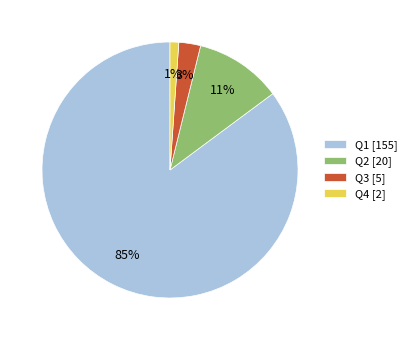

To the nearest percent, what percentage of the pie is Q3 [5]?

3%